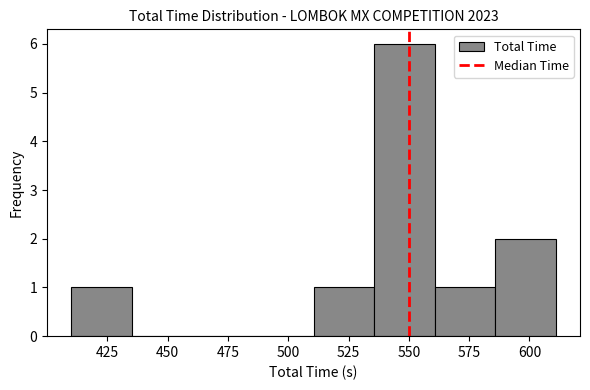

Reading left to right, transcribe this chart: for each bar, give the range it covers on the x-axis and its height. Neither the bar edges nor the heights are printed on the chart, so give them approximately, as read against the axes.

410 to 435: 1
435 to 460: 0
460 to 485: 0
485 to 510: 0
510 to 535: 1
535 to 560: 6
560 to 585: 1
585 to 610: 2